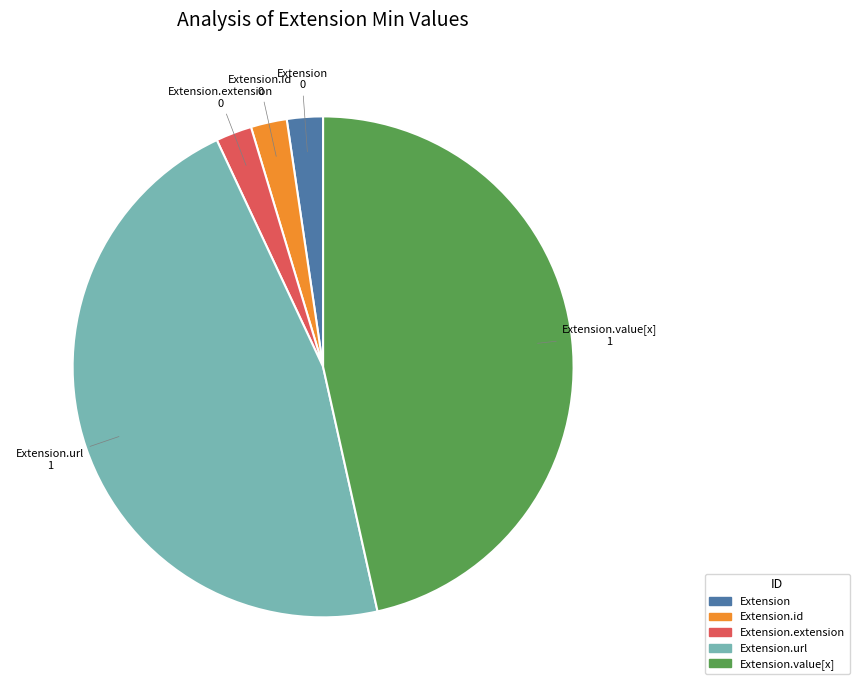

Count the number of slices in the pie.

5